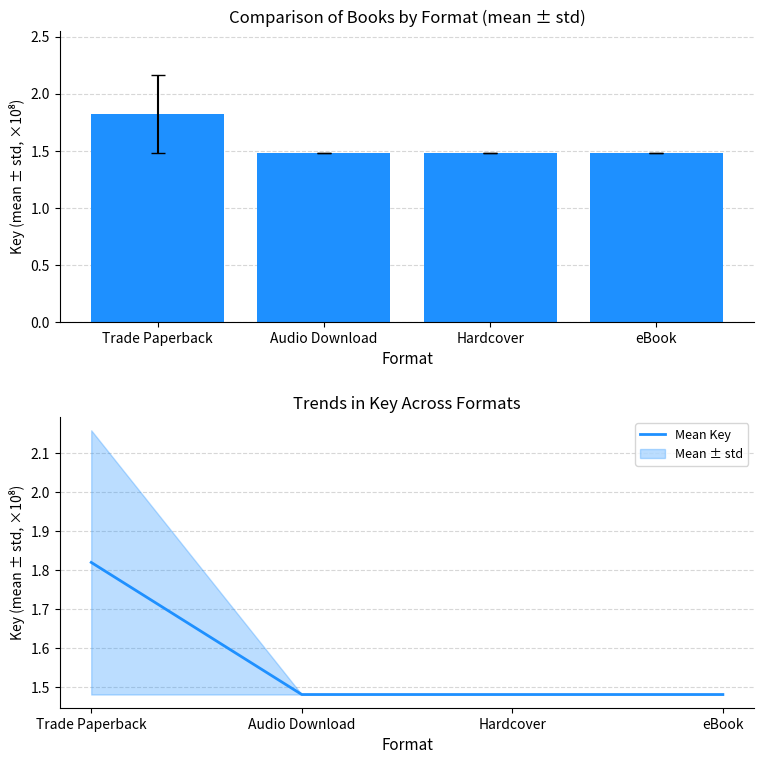

At which category is the sum across all series the highest?

Trade Paperback